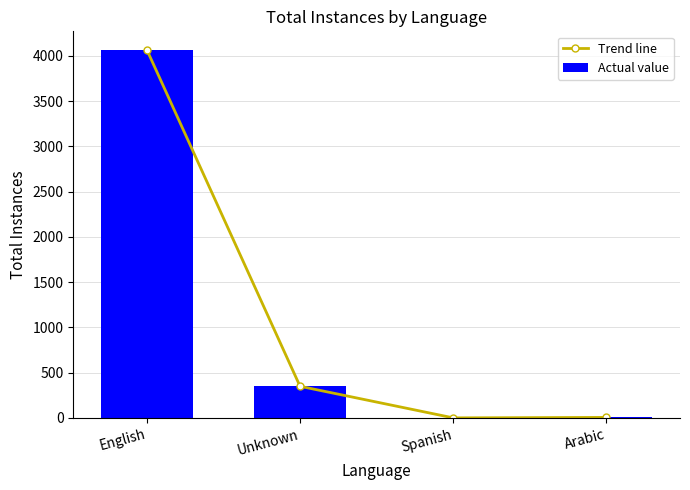

What are all the series names shown in the legend?

Trend line, Actual value